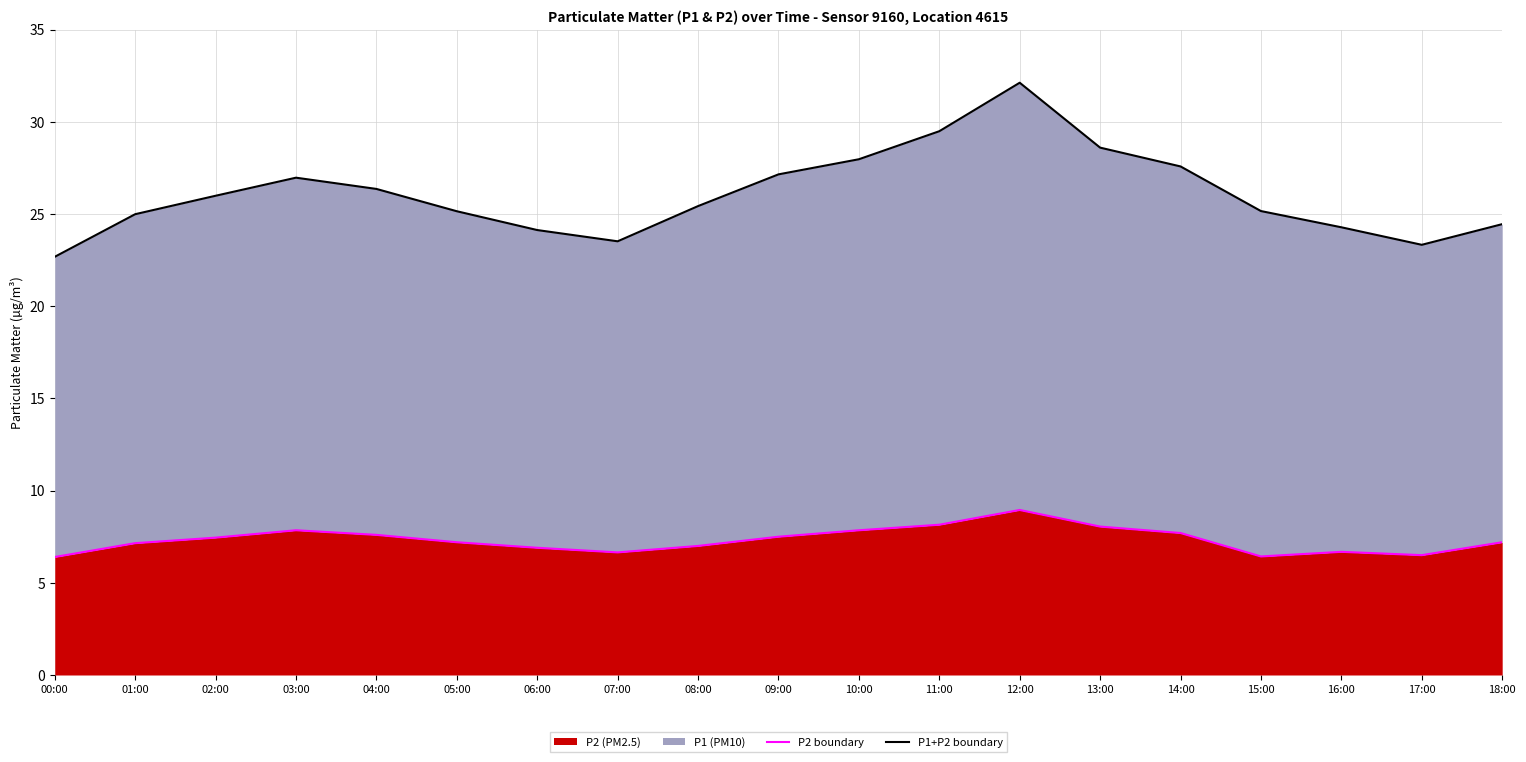

Is the value of P2 at 04:00 greater than the value of P1 at 17:00?

No